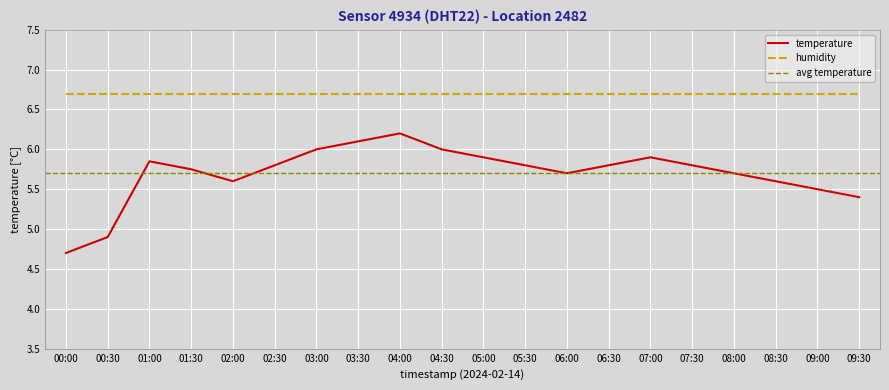

Which category has the highest value in the temperature series?

04:00